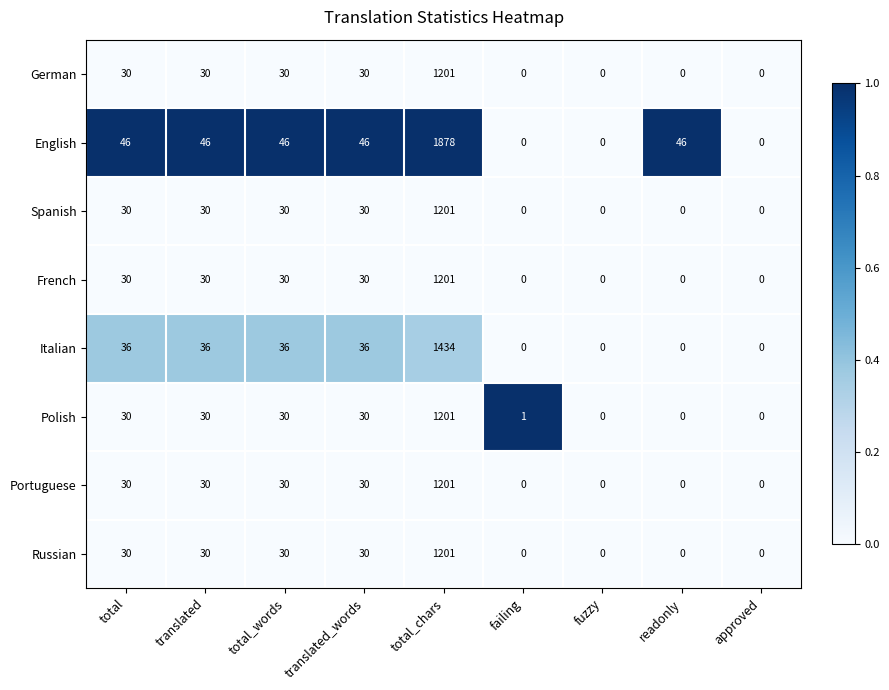

Which label corresponds to the largest value in the chart?

total_chars